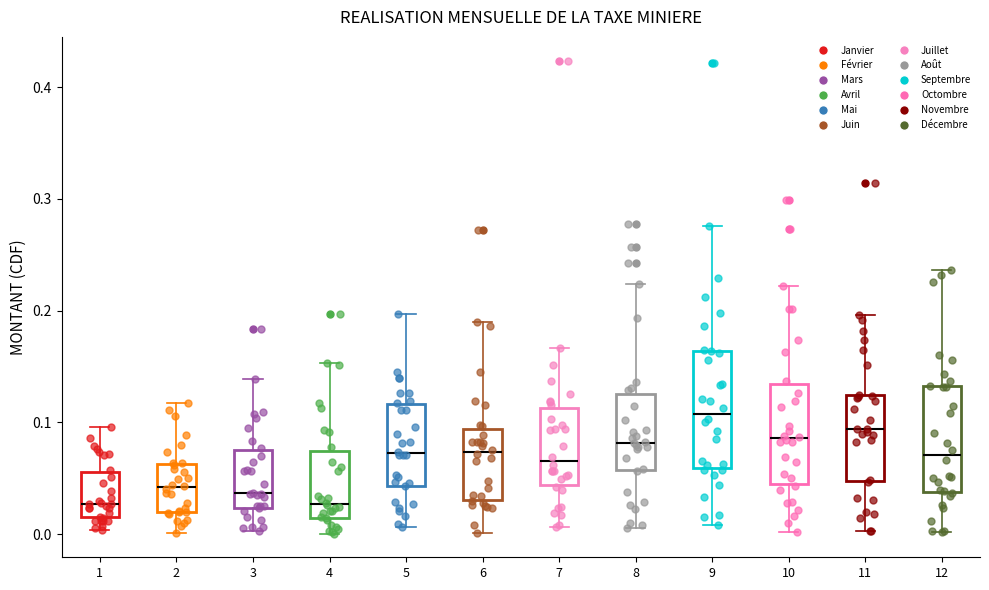

Which box's median line is the highest?

9